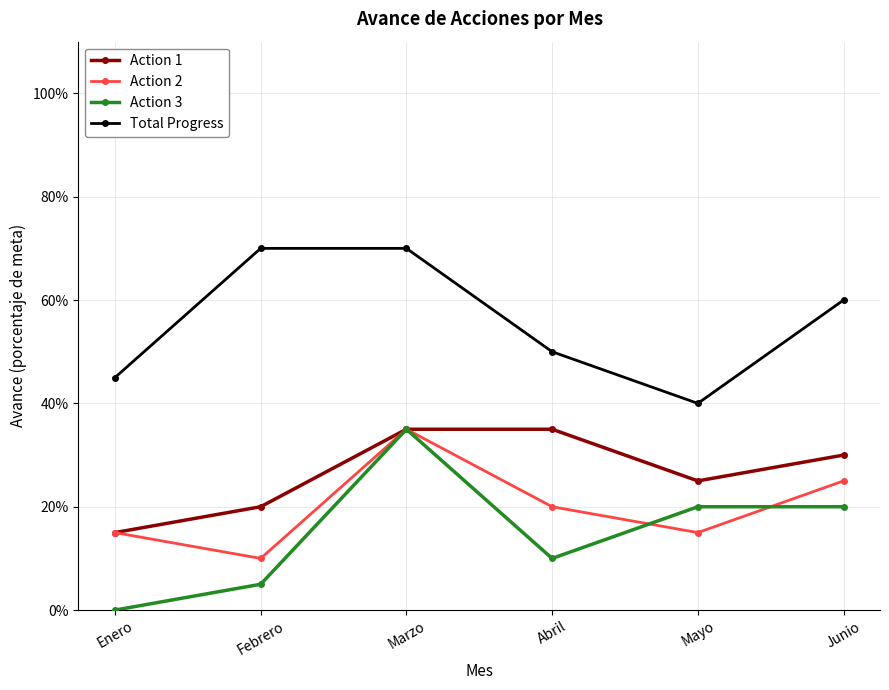

At which label does Total Progress reach its minimum?

Mayo